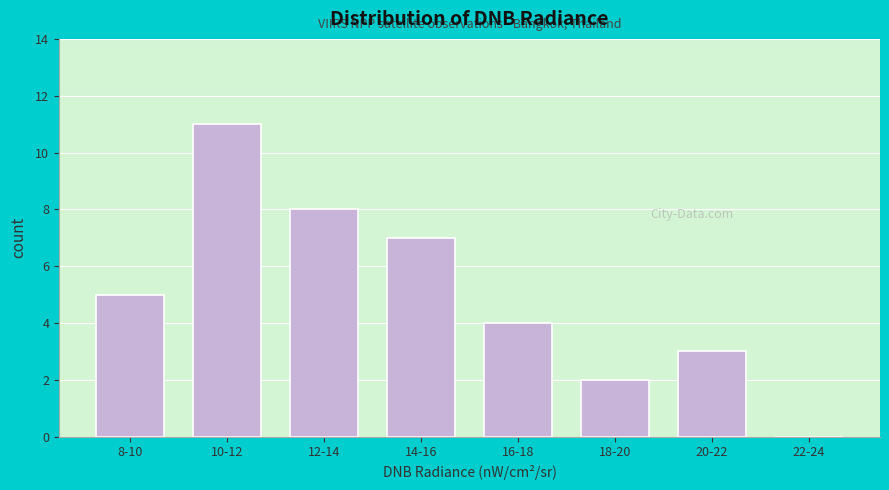

Reading right to left, list all the values displayed in this chart.

22-24=0	20-22=3	18-20=2	16-18=4	14-16=7	12-14=8	10-12=11	8-10=5